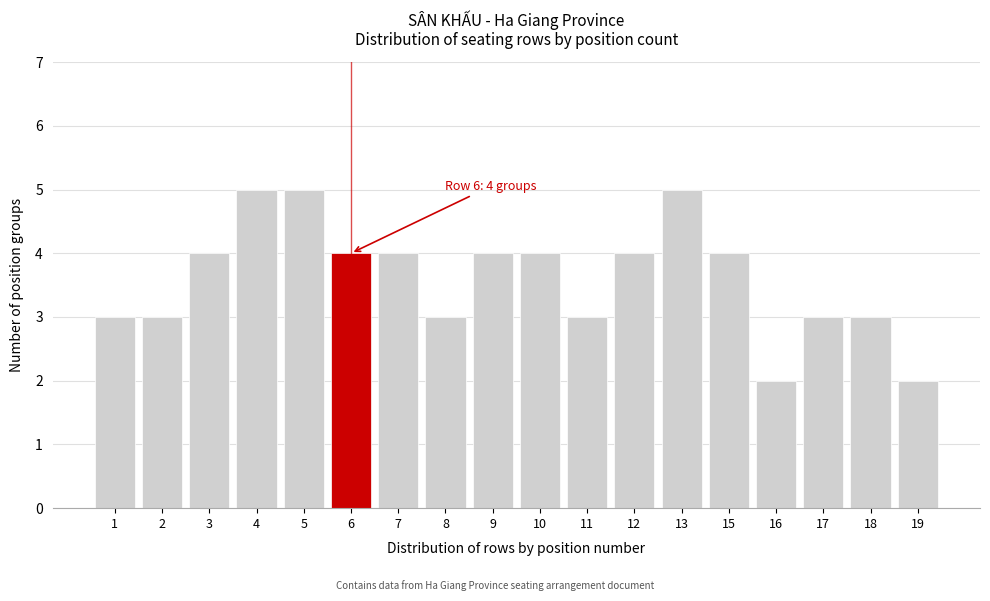

Reading right to left, transcribe all the data shown in this chart.

2	3	3	2	4	5	4	3	4	4	3	4	4	5	5	4	3	3